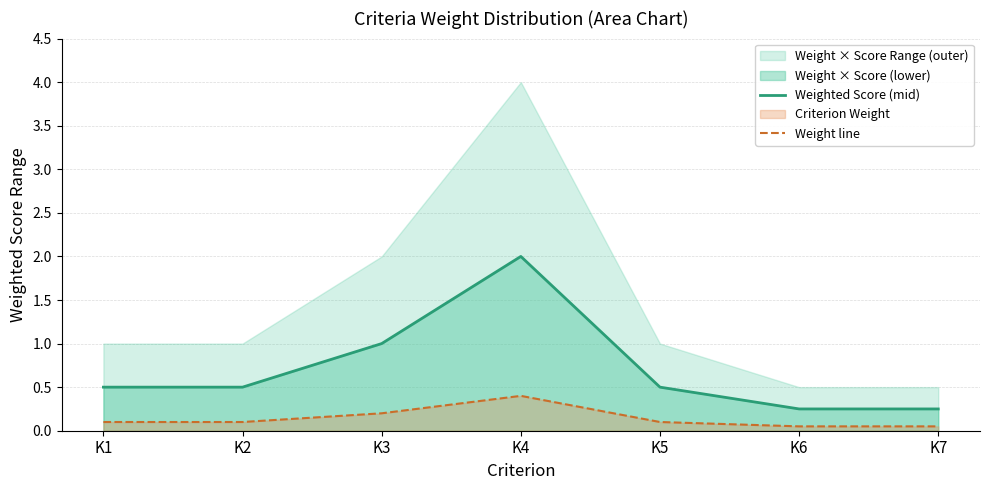

What is the average value of the Weight line series?

0.1